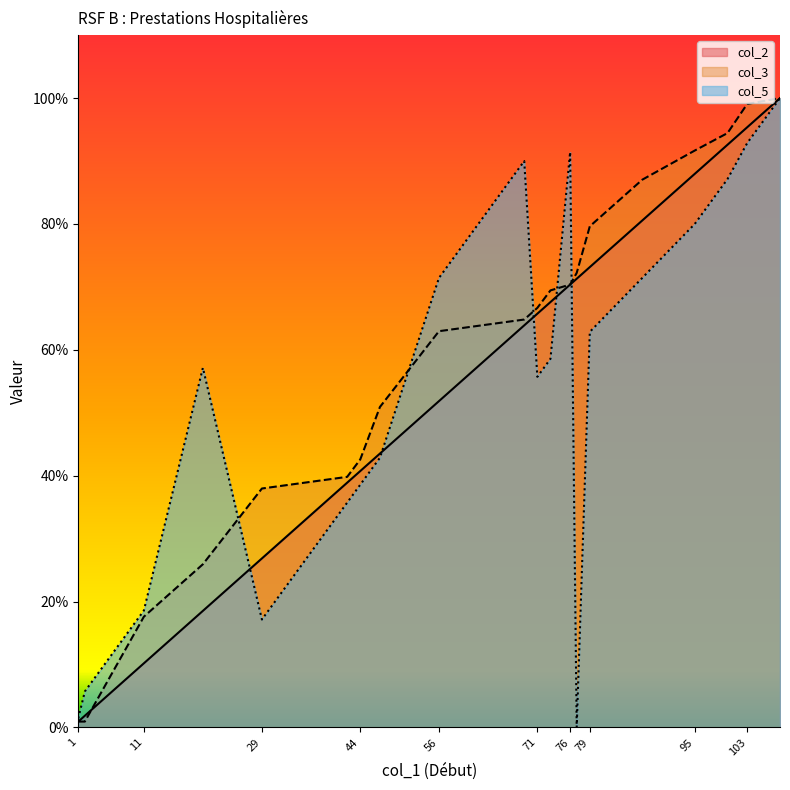

Where is col_2 nearest to the value 50?

56